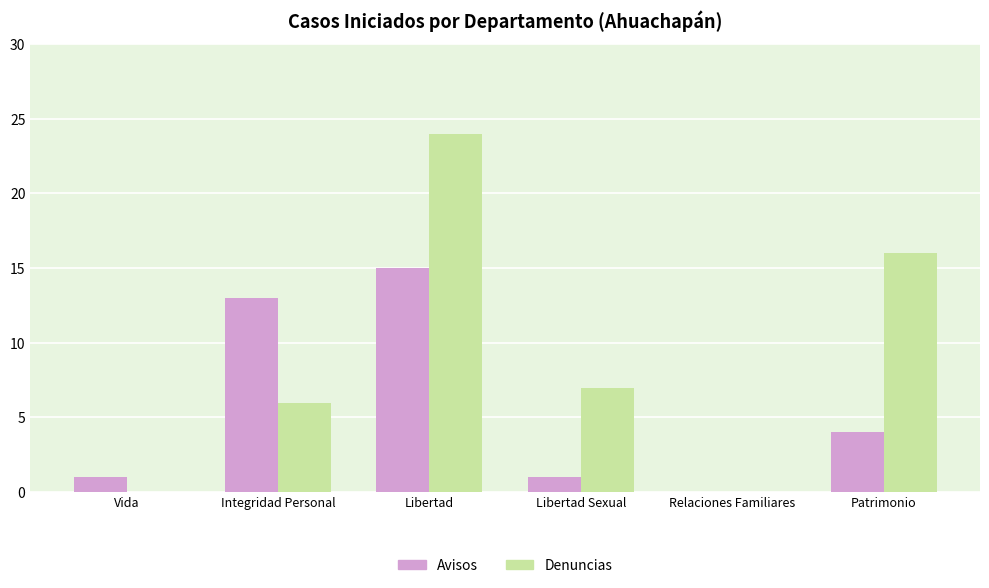

Count the number of categories in the chart.

6